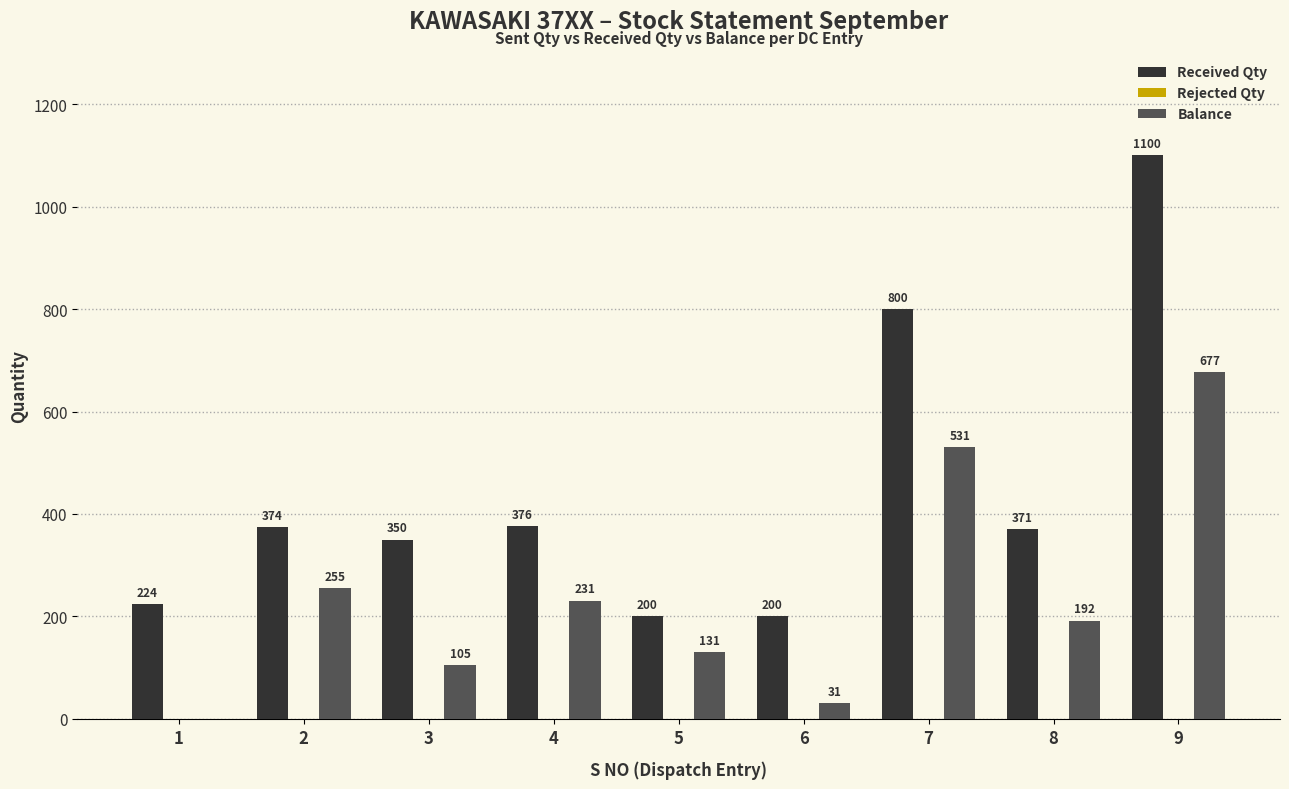

At which category is the sum across all series the highest?

9